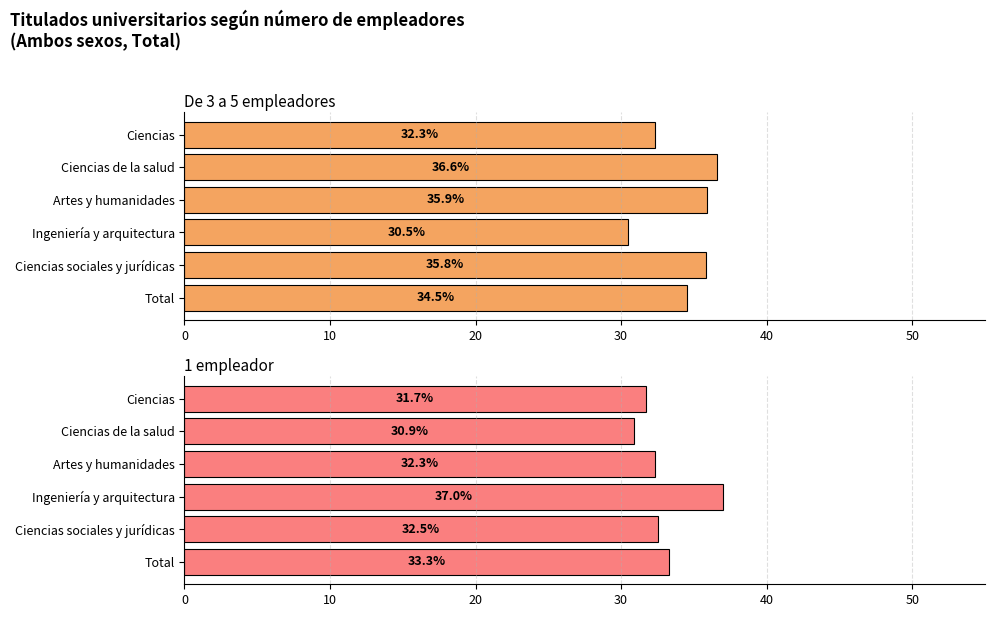

Is it true that De 3 a 5 empleadores equals 7.9 at Total?

False